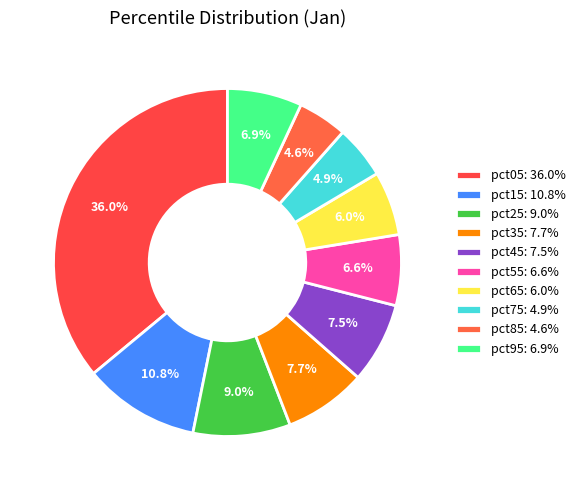

Which slice is the smallest?

pct85